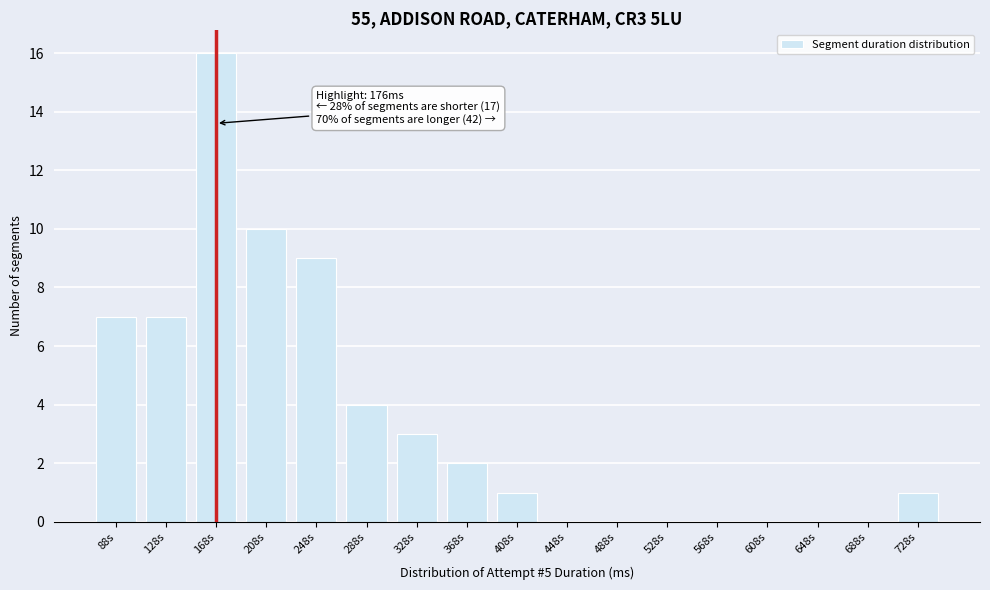

Reading right to left, list all the values displayed in this chart.

728s=1	688s=0	648s=0	608s=0	568s=0	528s=0	488s=0	448s=0	408s=1	368s=2	328s=3	288s=4	248s=9	208s=10	168s=16	128s=7	88s=7